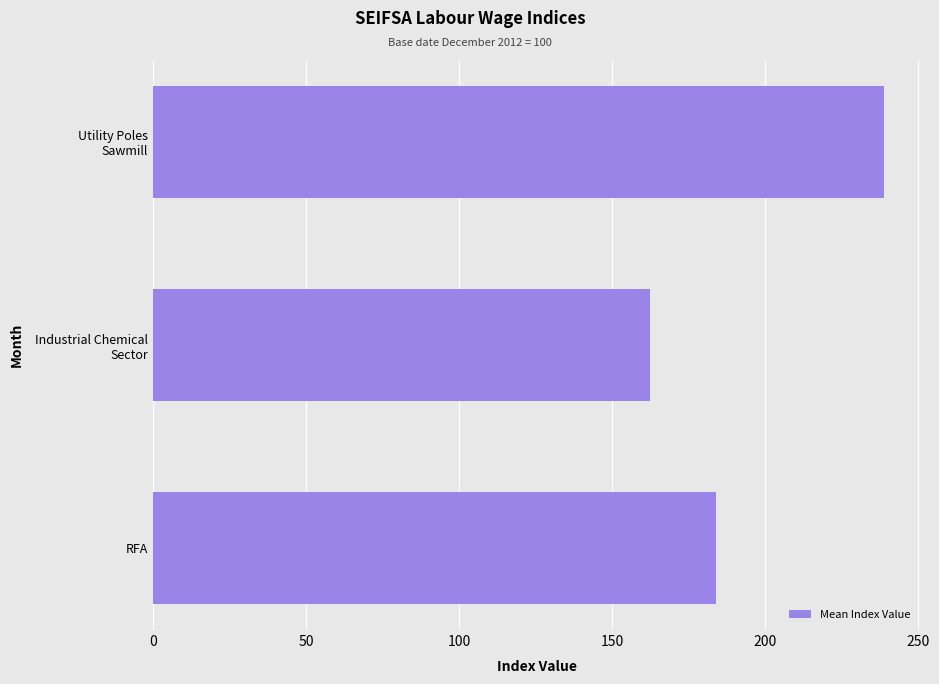

How many distinct data groups are displayed?

1